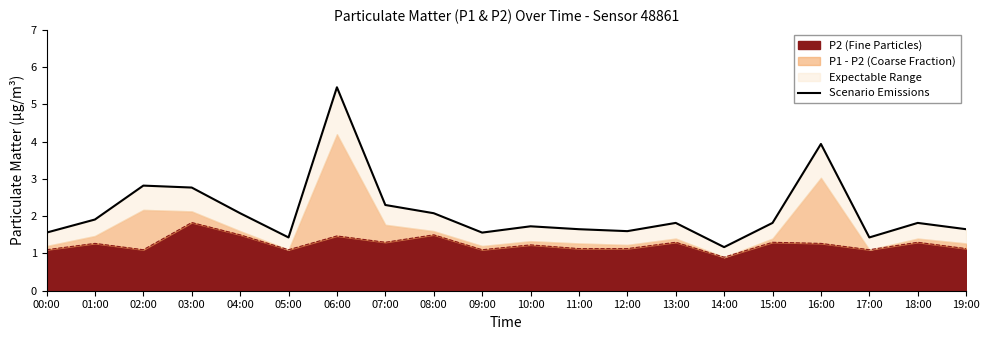

What is the average value?

2.1